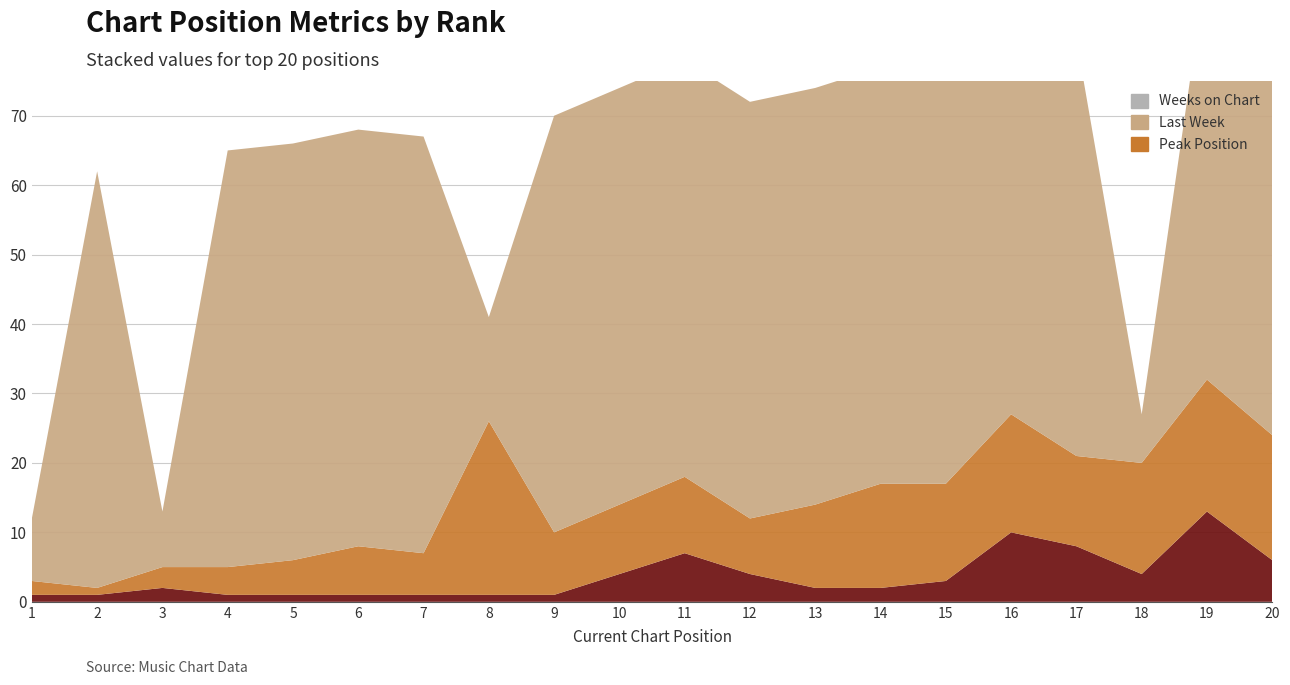

Reading left to right, what are all the values shown in this chart?

Last Week: 2	1	3	4	5	7	6	25	9	10	11	8	12	15	14	17	13	16	19	18
Peak Position: 1	1	2	1	1	1	1	1	1	4	7	4	2	2	3	10	8	4	13	6
Weeks on Chart: 9	60	8	60	60	60	60	15	60	60	60	60	60	60	60	60	60	7	60	60